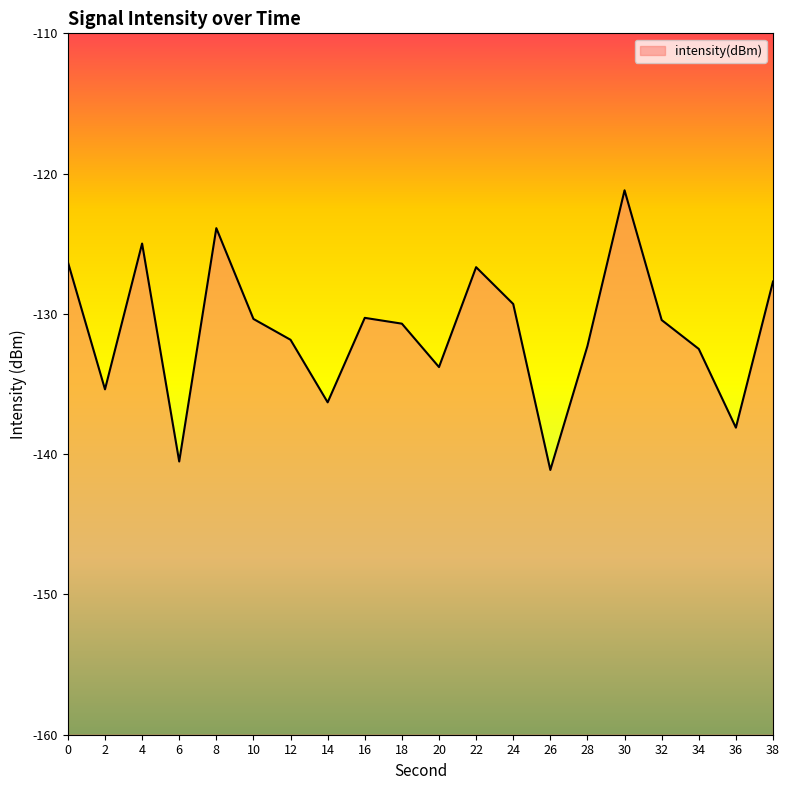

At which category does the chart reach its peak across all series?

30